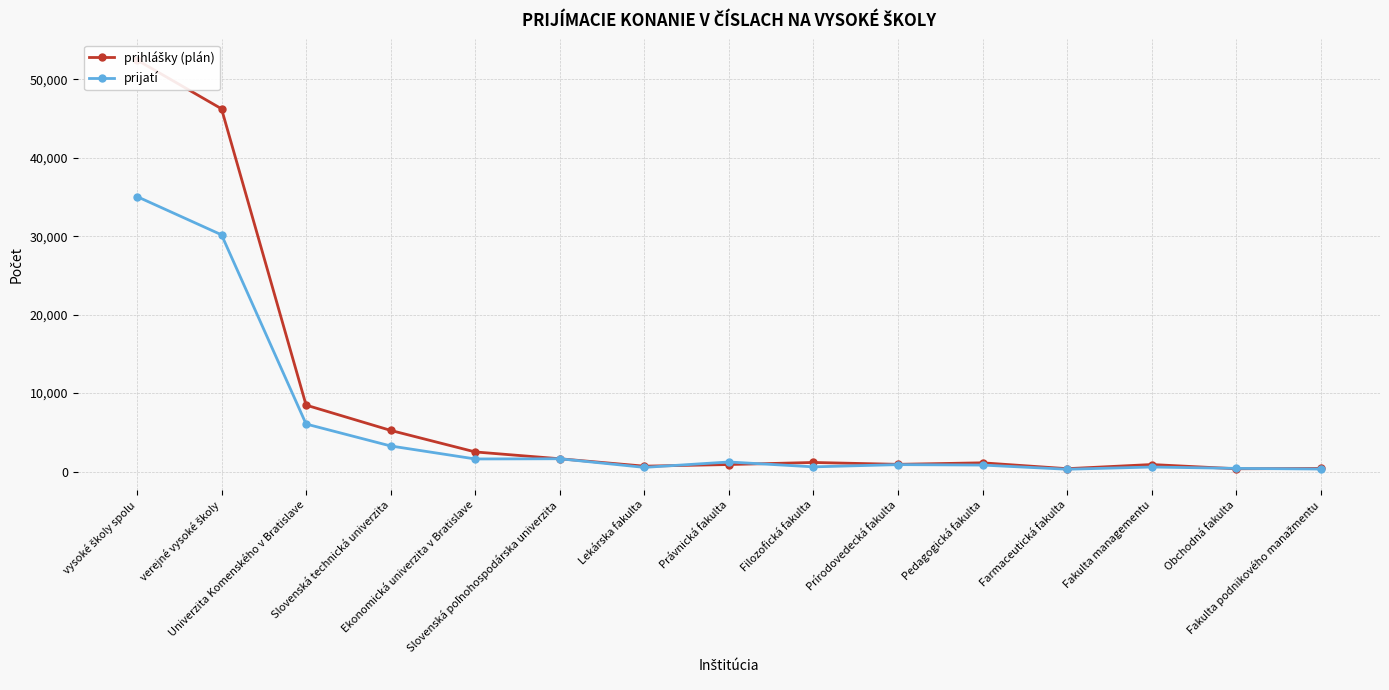

Reading left to right, transcribe all the data shown in this chart.

prihlášky (plán): vysoké školy spolu=52464	verejné vysoké školy=46239	Univerzita Komenského v Bratislave=8473	Slovenská technická univerzita=5250	Ekonomická univerzita v Bratislave=2505	Slovenská poľnohospodárska univerzita=1635	Lekárska fakulta=690	Právnická fakulta=900	Filozofická fakulta=1163	Prírodovedecká fakulta=925	Pedagogická fakulta=1118	Farmaceutická fakulta=370	Fakulta managementu=900	Obchodná fakulta=360	Fakulta podnikového manažmentu=400
prijatí: vysoké školy spolu=35055	verejné vysoké školy=30178	Univerzita Komenského v Bratislave=6063	Slovenská technická univerzita=3265	Ekonomická univerzita v Bratislave=1609	Slovenská poľnohospodárska univerzita=1636	Lekárska fakulta=536	Právnická fakulta=1224	Filozofická fakulta=604	Prírodovedecká fakulta=888	Pedagogická fakulta=831	Farmaceutická fakulta=299	Fakulta managementu=584	Obchodná fakulta=409	Fakulta podnikového manažmentu=326